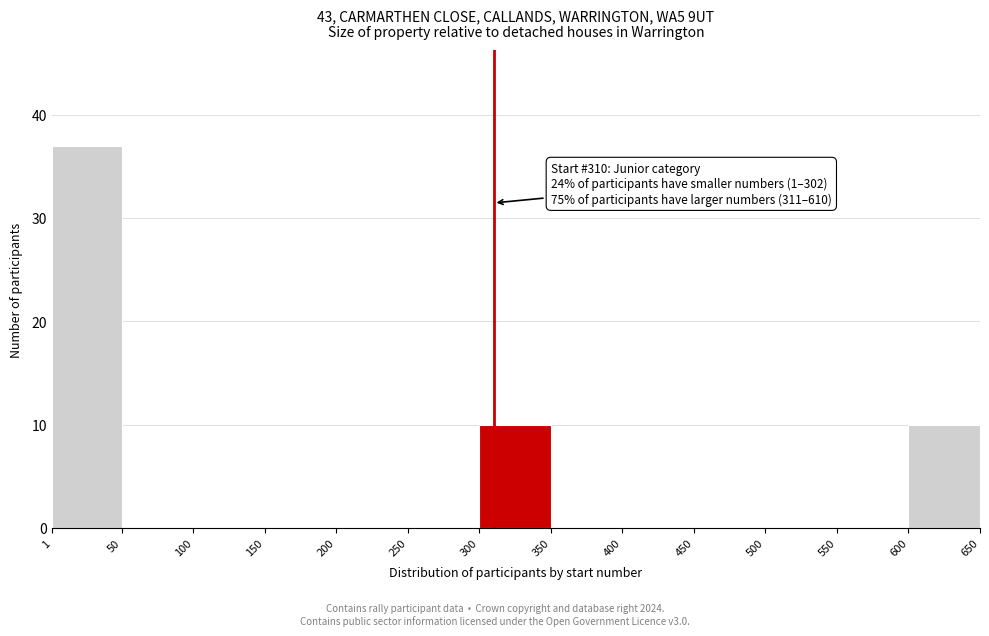

Over which range of the x-axis is the bar tallest?

1 to 50